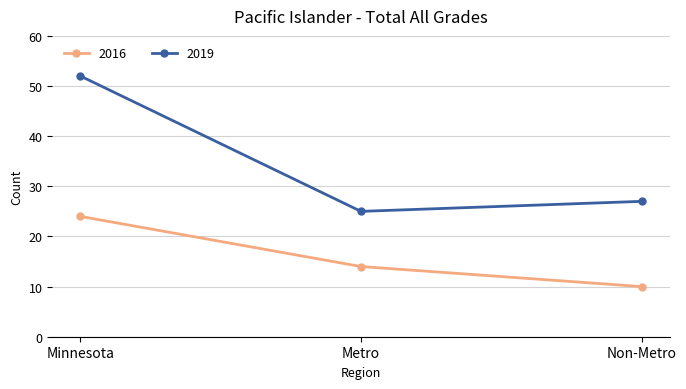

Reading left to right, extract all data points from this chart.

2016: 24	14	10
2019: 52	25	27